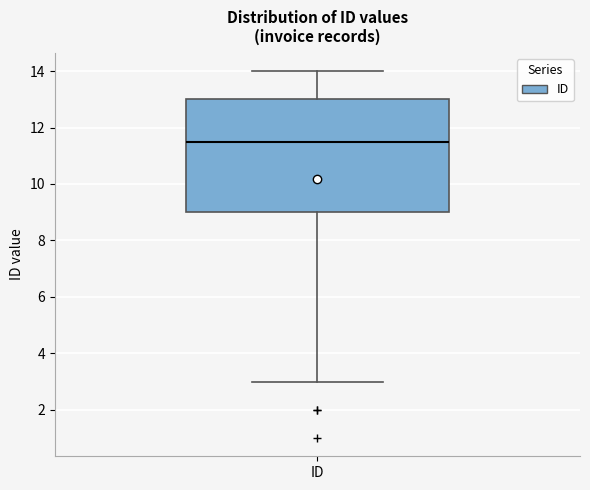

Read this box plot against the y-axis: the position of the median line, the range covered by the box, and the ends of both whiskers. The values are not printed on the chart, so give them approximately, as read against the axis.

median 11.6, box 9.0 to 13.0, whiskers 3.0 to 14.0